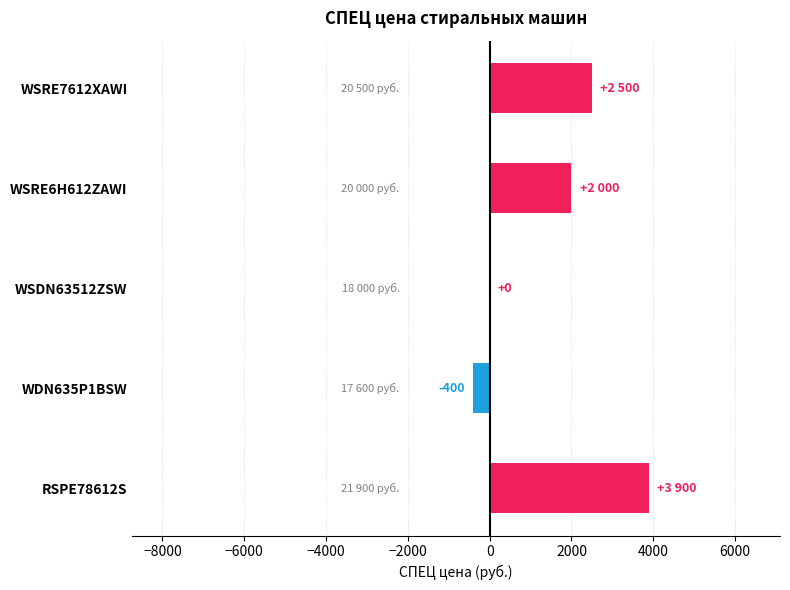

Reading bottom to top, extract all data points from this chart.

RSPE78612S=3900	WDN635P1BSW=-400	WSDN63512ZSW=0	WSRE6H612ZAWI=2000	WSRE7612XAWI=2500